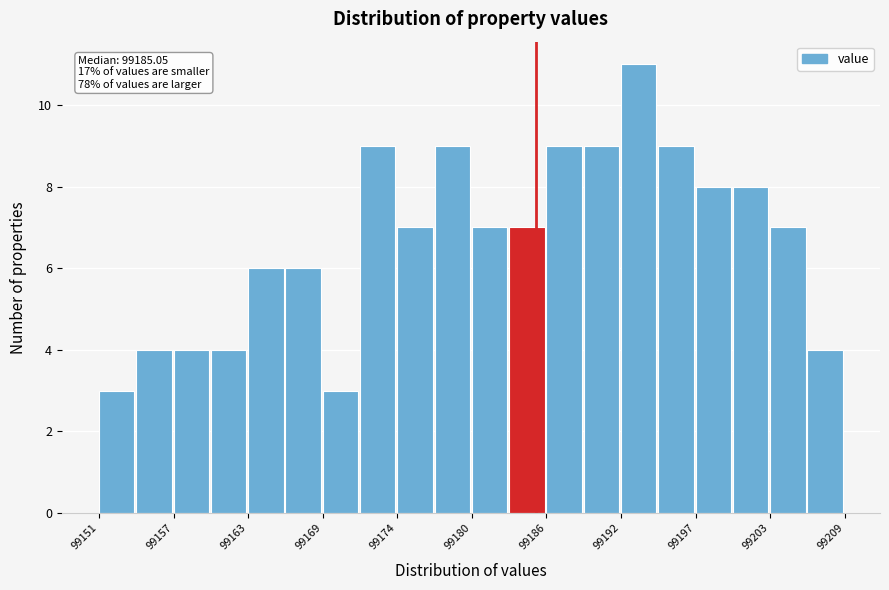

Around what value on the x-axis is the tallest bar? Give the approximate position of its centre, as read against the axis.

99193